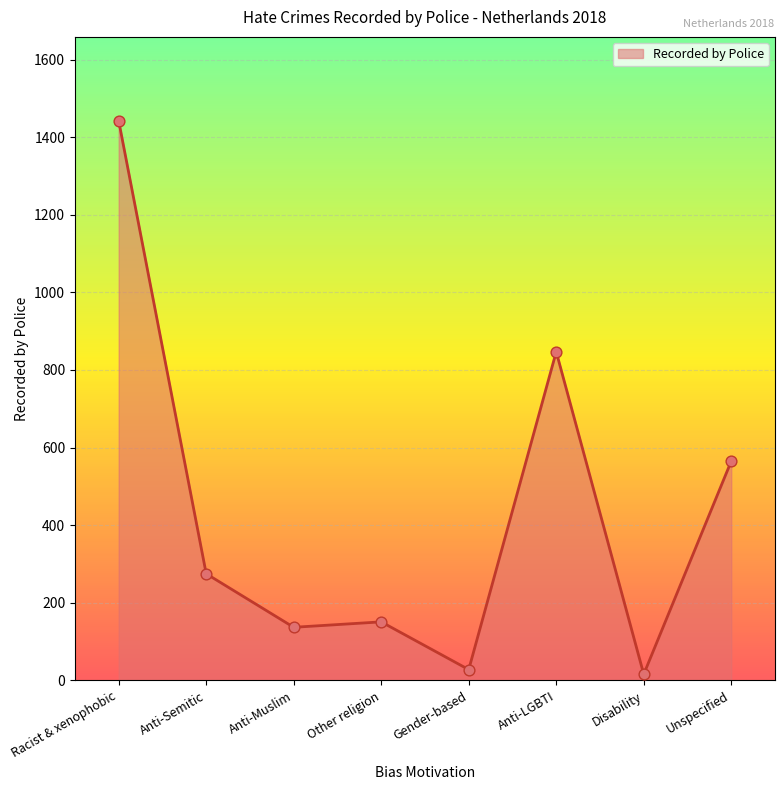

Between Anti-LGBTI and Unspecified, which is larger?

Anti-LGBTI